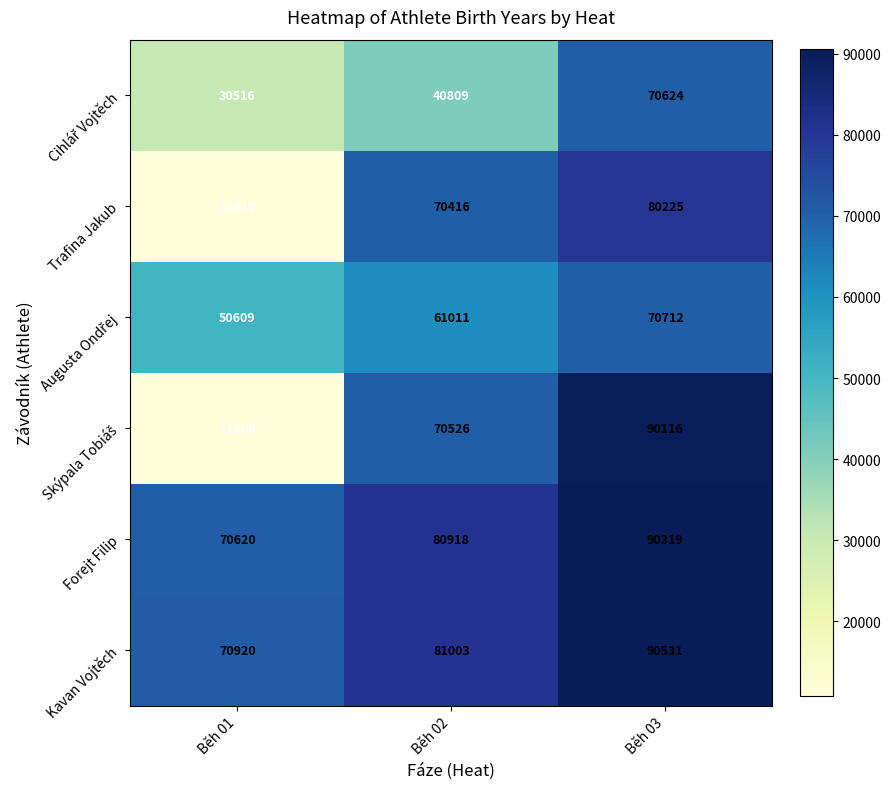

The Forejt Filip series shows 132462 at Běh 03. True or false?

False